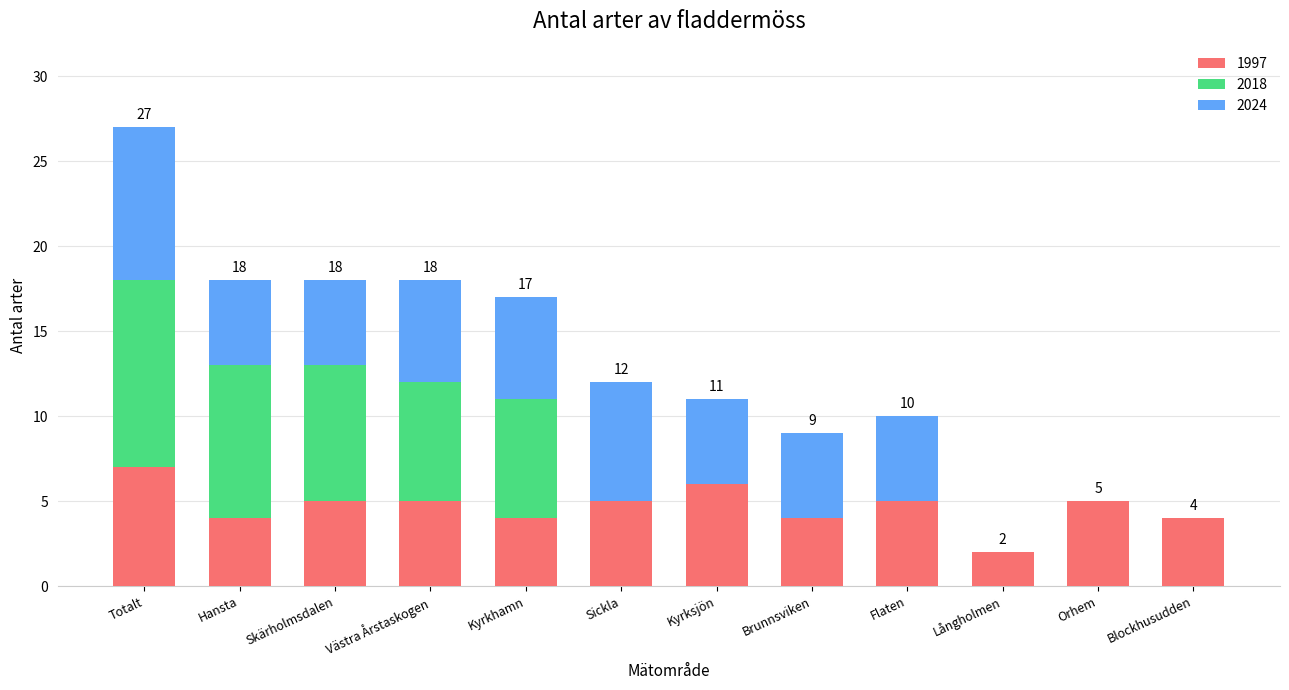

Which category has the highest value in the 1997 series?

Totalt